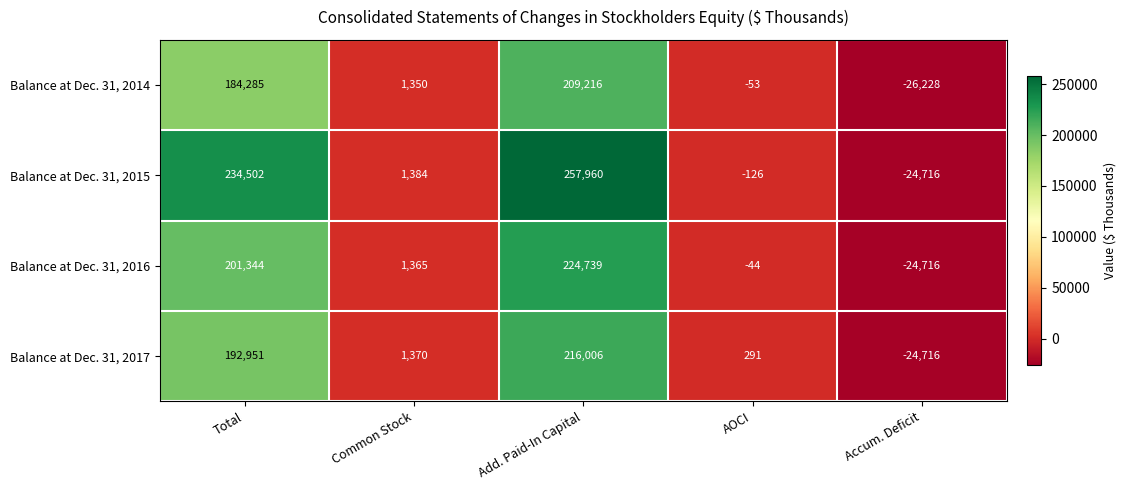

List the series in order of their overall mean, highest first.

Balance at Dec. 31, 2015, Balance at Dec. 31, 2016, Balance at Dec. 31, 2017, Balance at Dec. 31, 2014